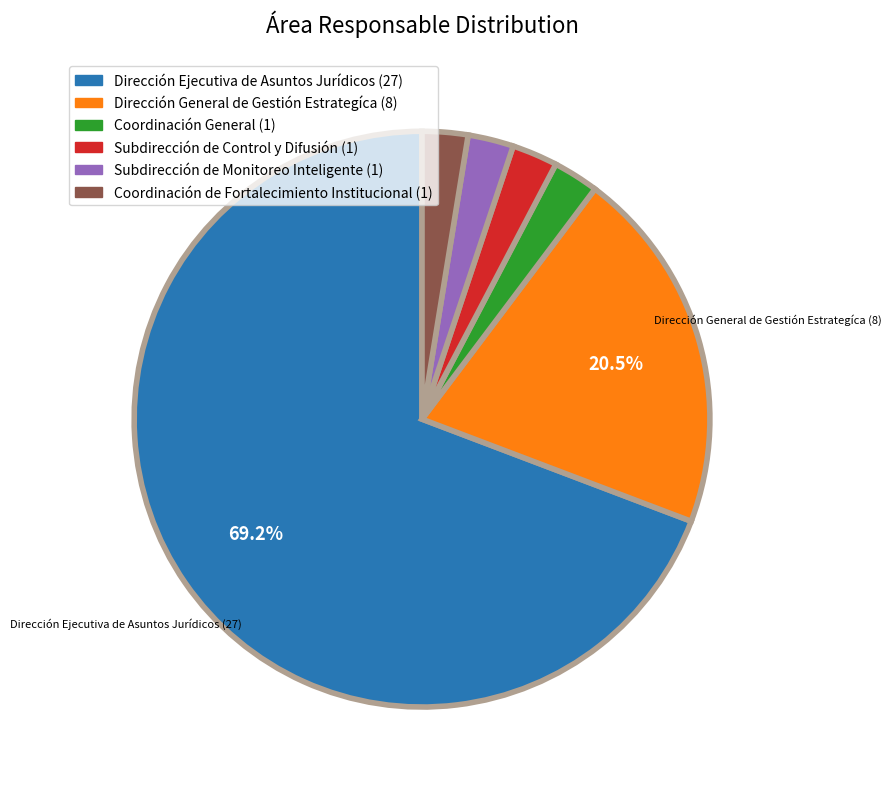

Does any single category account for the majority?

Yes